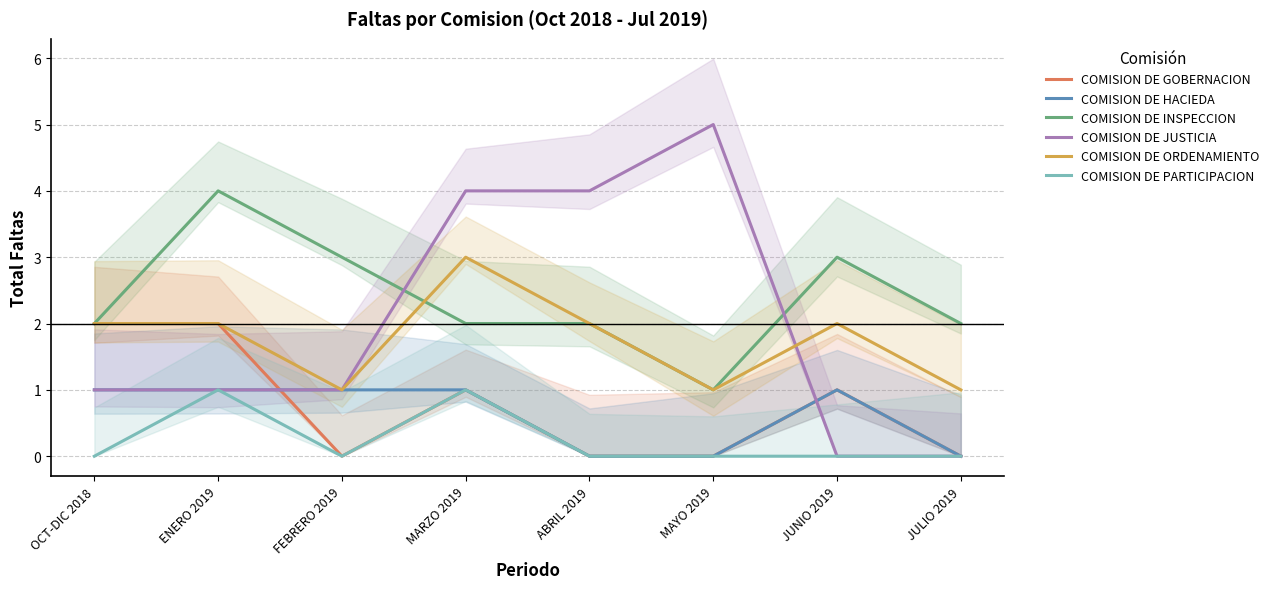

Is the value of COMISION DE GOBERNACION at JULIO 2019 greater than the value of COMISION DE INSPECCION at JULIO 2019?

No